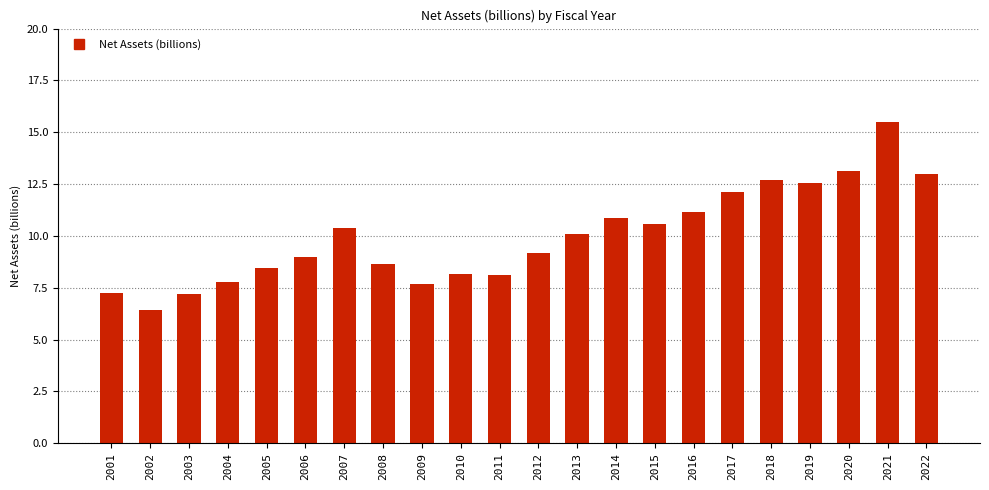

What is the change in value from 2013 to 2021?

+5.4